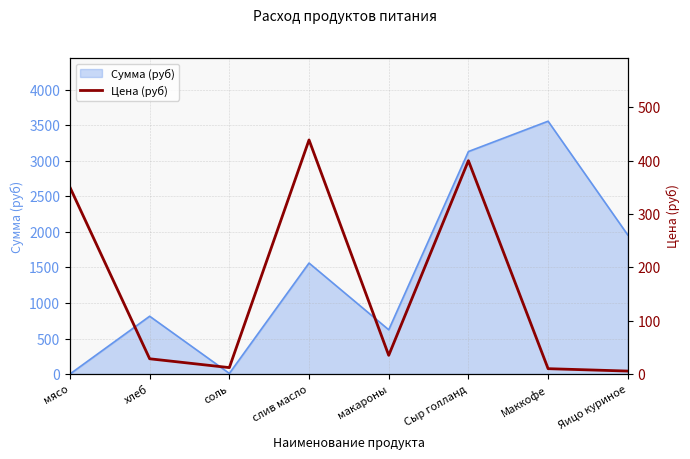

True or false: the data shows 17.3 at хлеб.

False